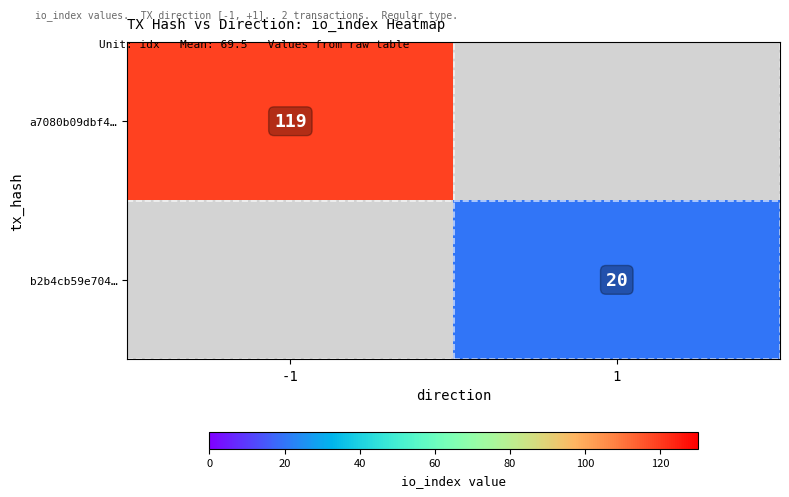

What is the greatest value displayed?

119.0